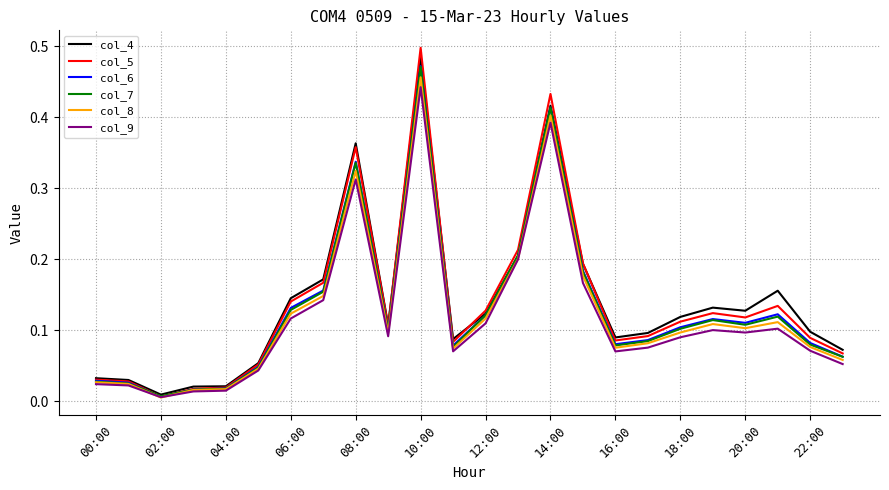

Which series has the largest range (max minus min)?

col_5